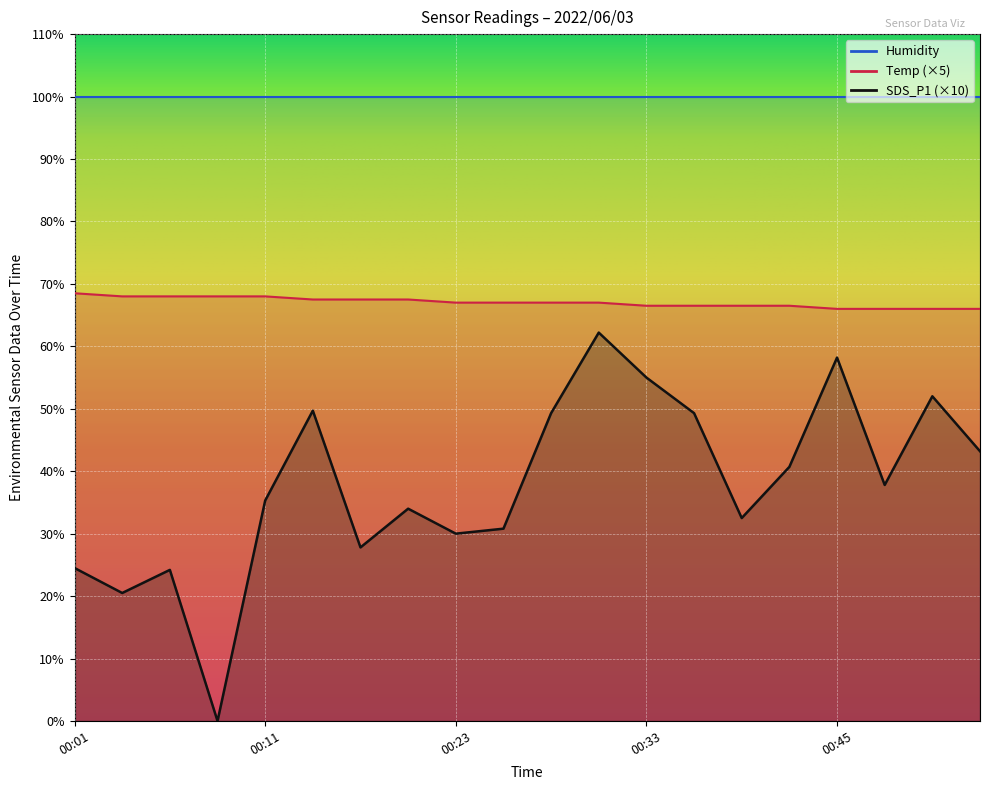

Count the Temp values in the range 66 to 68.

19